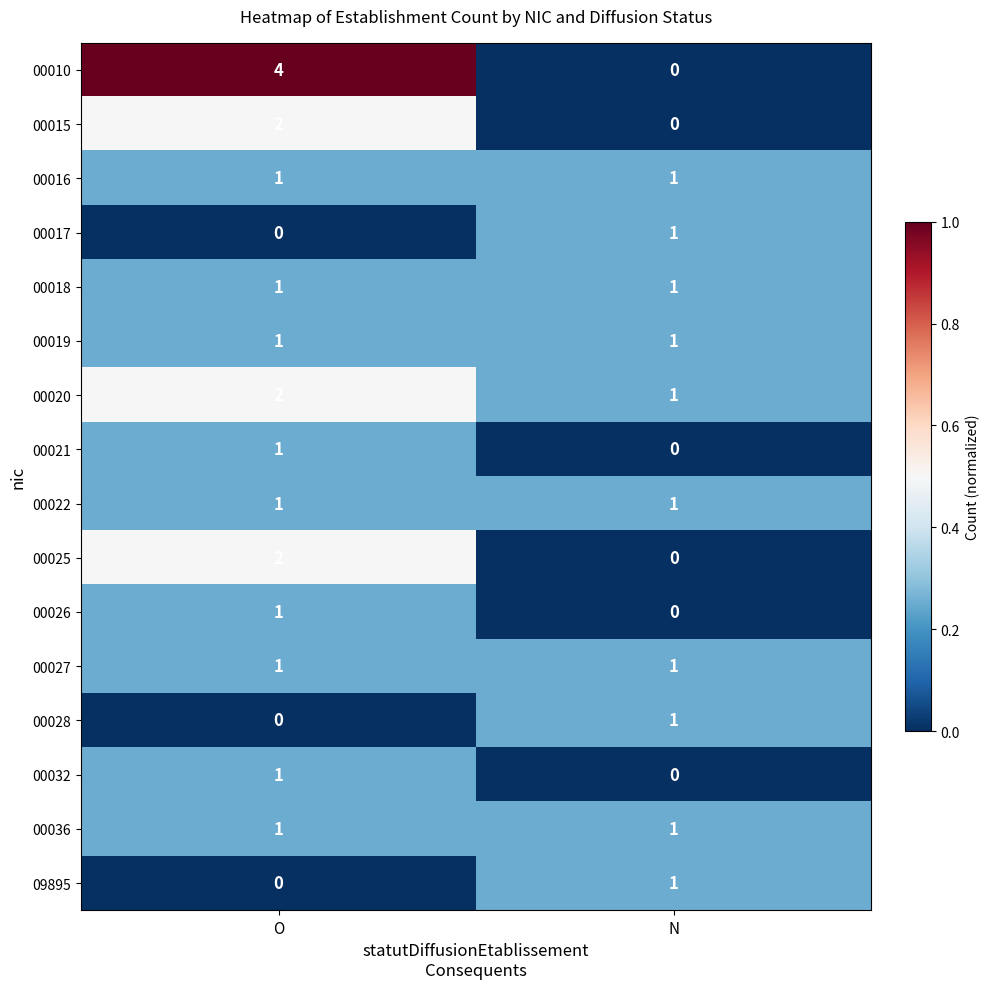

Which series changed the most between O and N?

00010